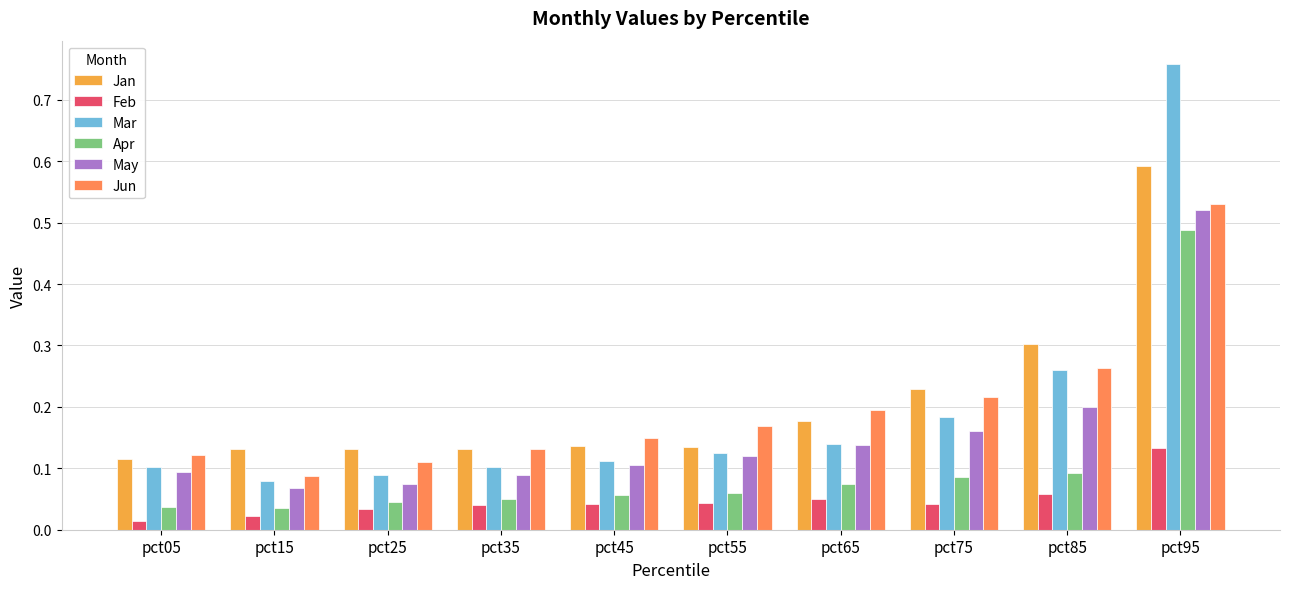

What is the total value across all series at pct15?

0.4